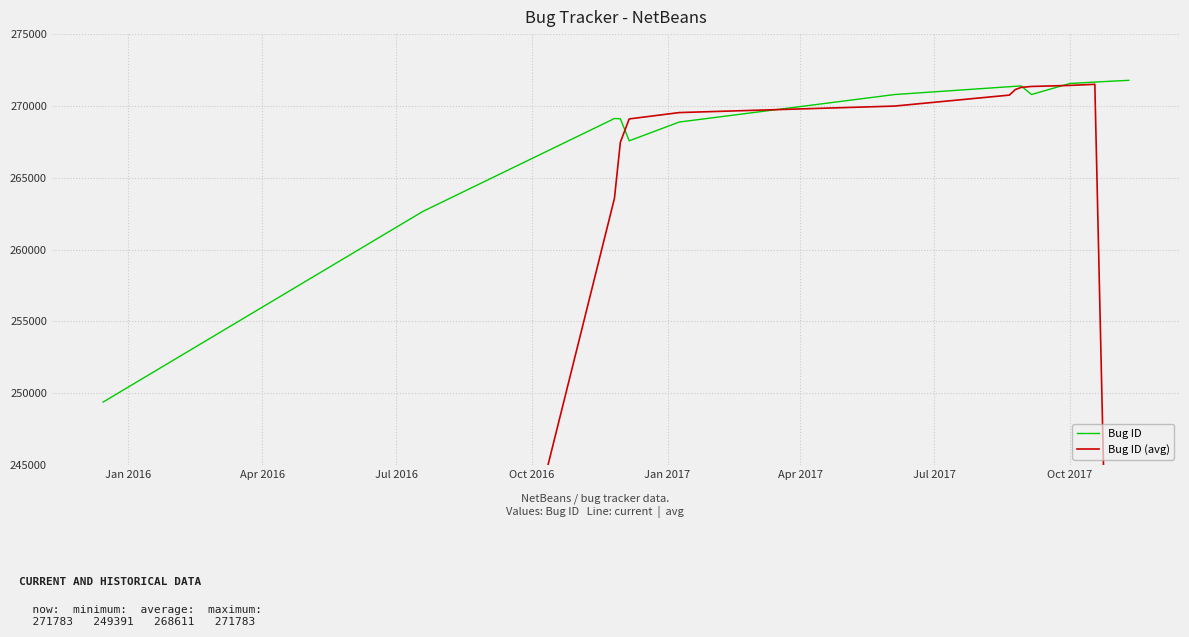

What is the maximum value for Bug ID?

271783